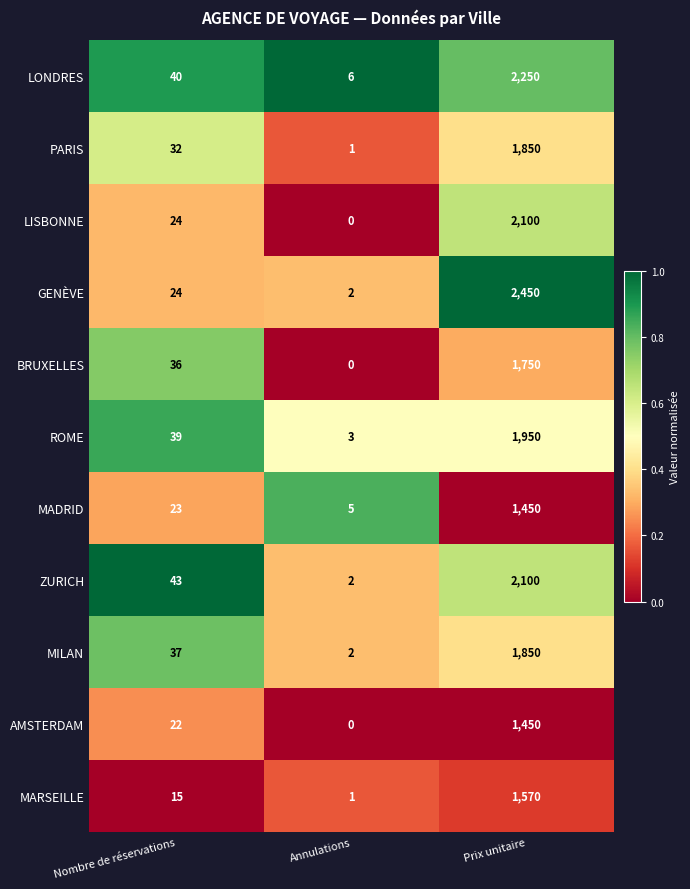

What is the sum of all ROME values?

1992